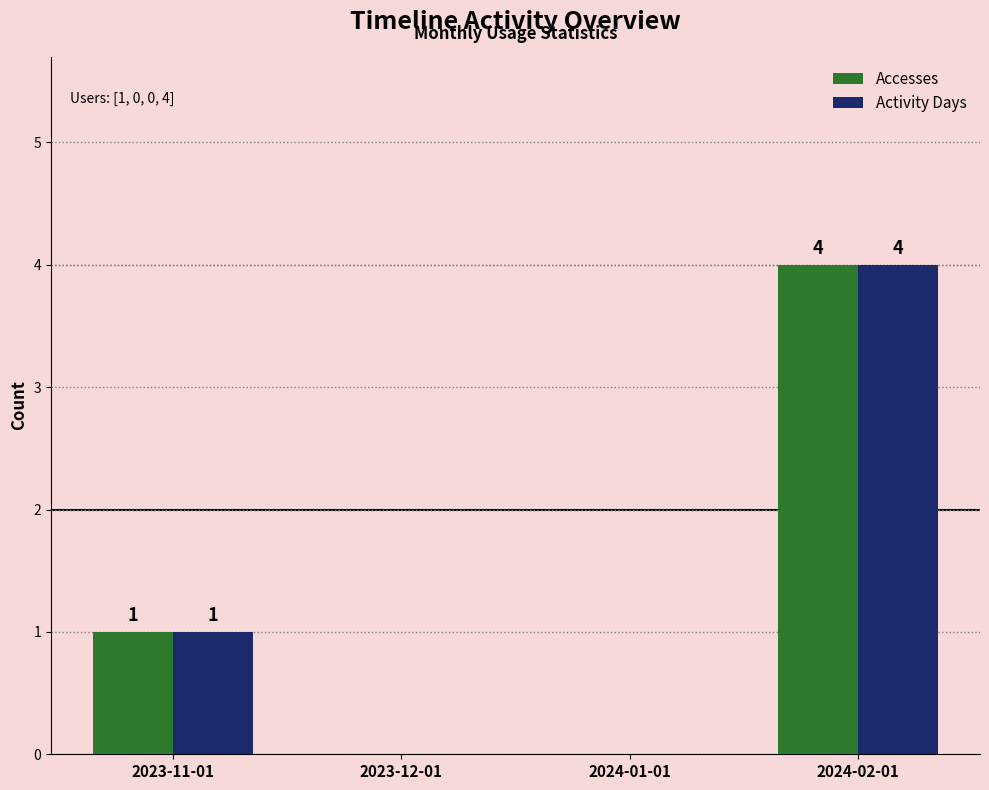

How many data points does each series have?

4